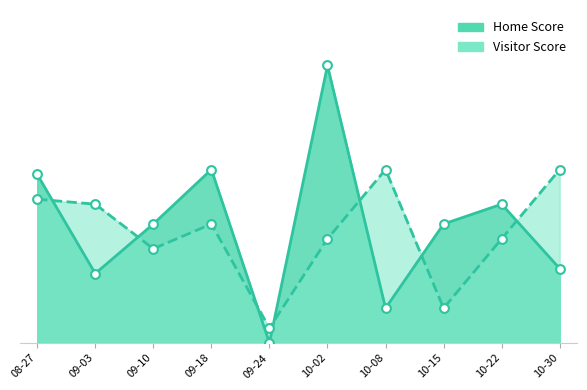

What is the total value across all series at 2021-10-30?

50